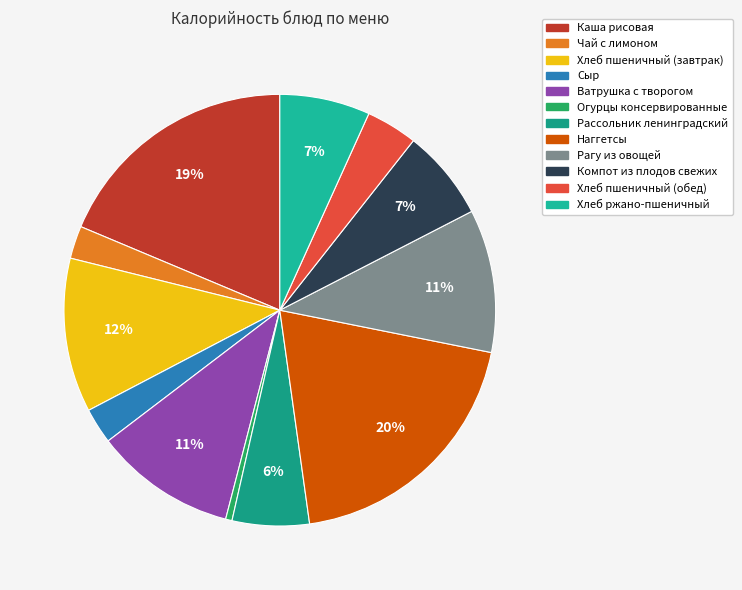

To the nearest percent, what is the average slice percentage?

8%